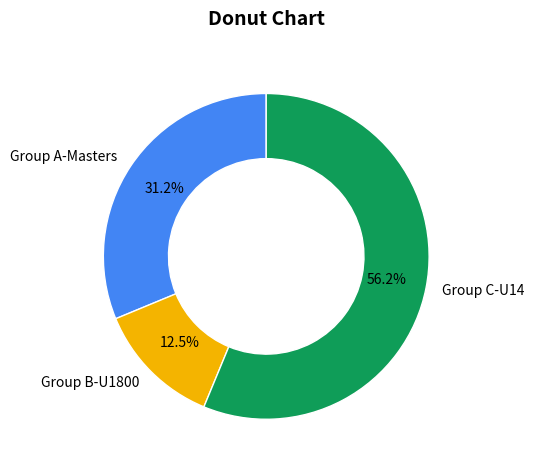

Which has a higher value, Group B-U1800 or Group A-Masters?

Group A-Masters